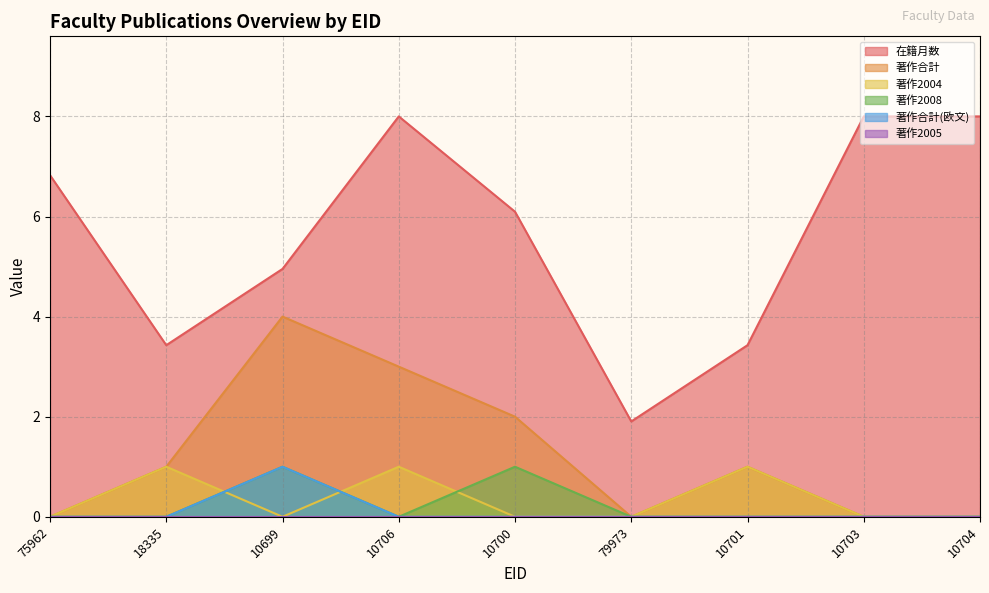

True or false: 著作2008 has a value of 0.0 at 75962.

True